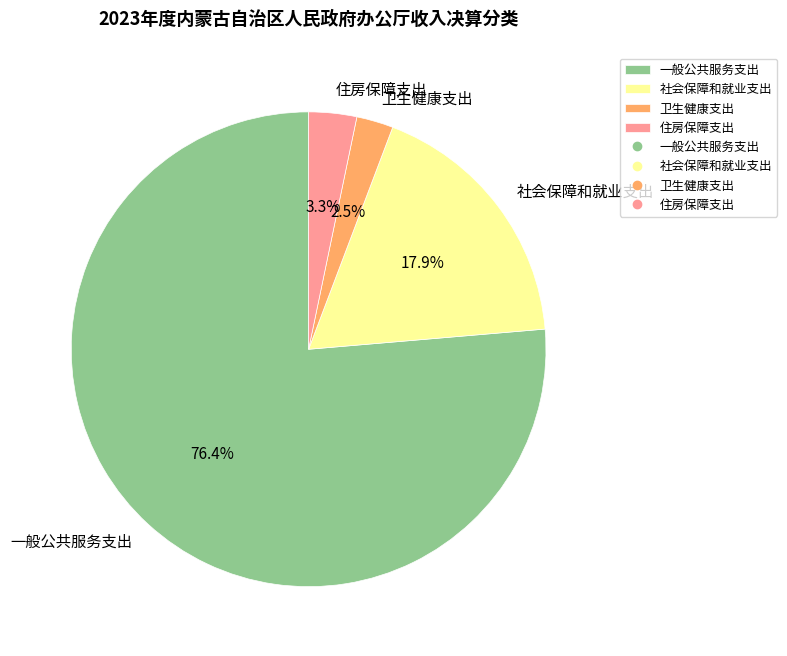

Combined, do 住房保障支出 and 一般公共服务支出 account for over 50%?

Yes